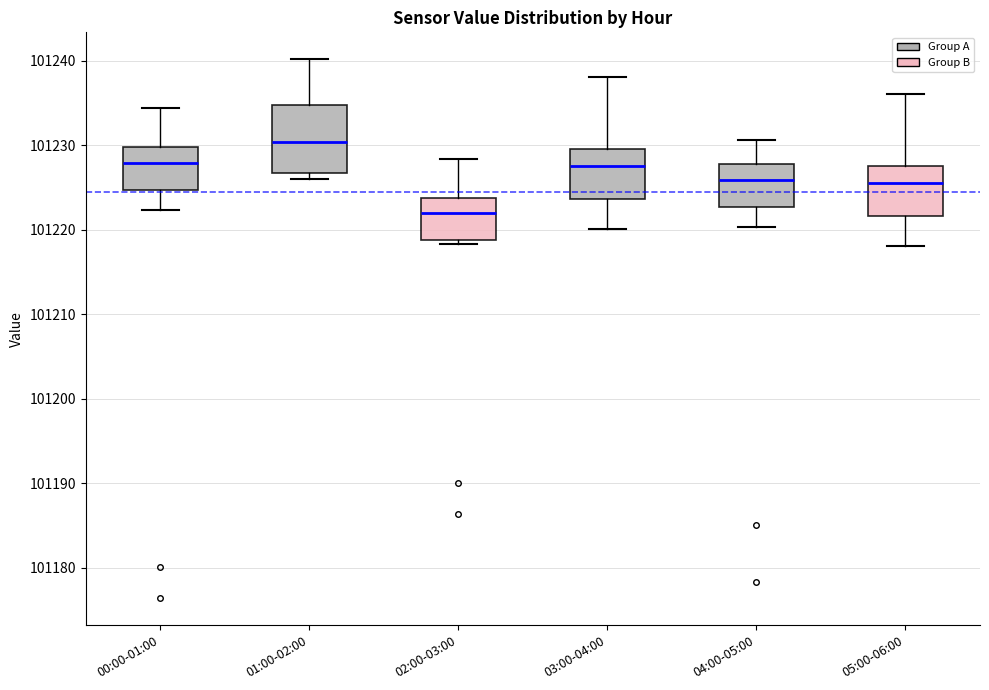

Reading left to right, read every box against the y-axis: the position of its median line, the range the box covers, and the ends of its whiskers. The values are not printed on the chart, so give them approximately, as read against the axis.

00:00-01:00: median 101228, box 101225 to 101230, whiskers 101222 to 101234
01:00-02:00: median 101230, box 101227 to 101235, whiskers 101226 to 101240
02:00-03:00: median 101222, box 101219 to 101224, whiskers 101218 to 101228
03:00-04:00: median 101228, box 101224 to 101230, whiskers 101220 to 101238
04:00-05:00: median 101226, box 101223 to 101228, whiskers 101220 to 101231
05:00-06:00: median 101226, box 101222 to 101228, whiskers 101218 to 101236